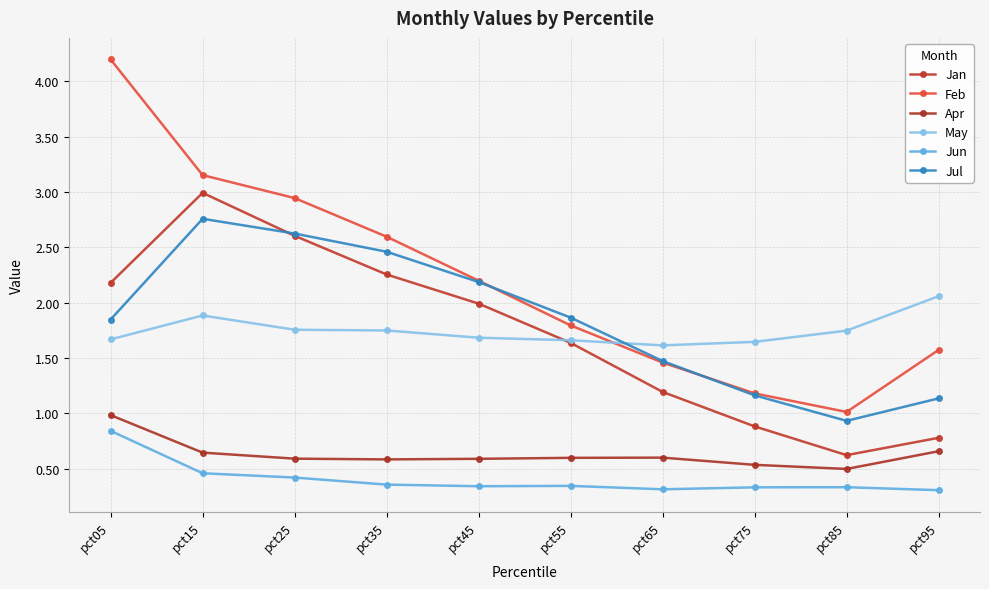

True or false: Apr and Jul cross at least once.

False